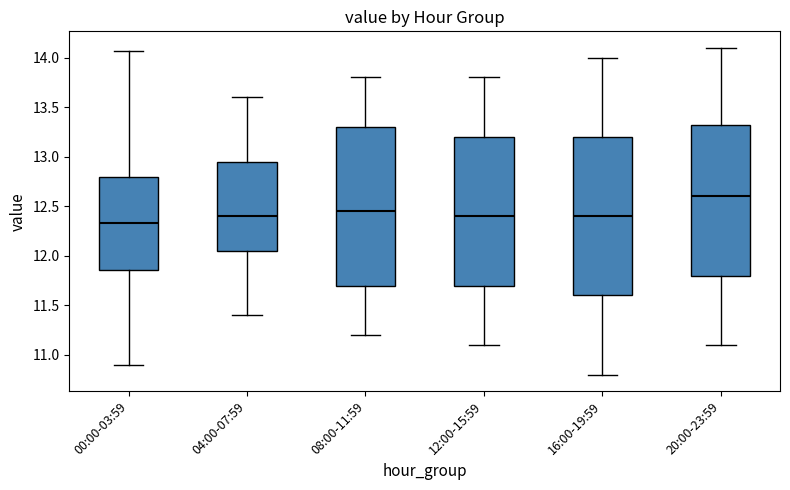

Reading left to right, transcribe this box plot: for each box, give where its median line is, the range the box spans, and where its two whiskers end, as read against the y-axis. The values are not printed on the chart, so give them approximately, as read against the axis.

00:00-03:59: median 12.35, box 11.85 to 12.80, whiskers 10.90 to 14.05
04:00-07:59: median 12.40, box 12.05 to 12.95, whiskers 11.40 to 13.60
08:00-11:59: median 12.45, box 11.70 to 13.30, whiskers 11.20 to 13.80
12:00-15:59: median 12.40, box 11.70 to 13.20, whiskers 11.10 to 13.80
16:00-19:59: median 12.40, box 11.60 to 13.20, whiskers 10.80 to 14.00
20:00-23:59: median 12.60, box 11.80 to 13.35, whiskers 11.10 to 14.10